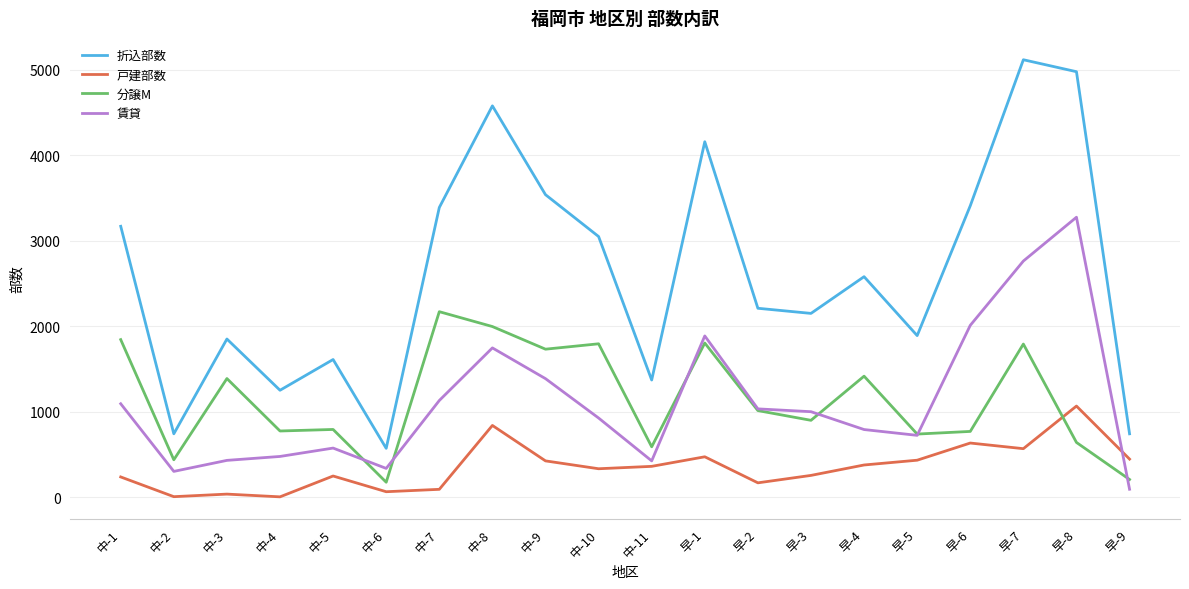

How many lines are shown in the chart?

4